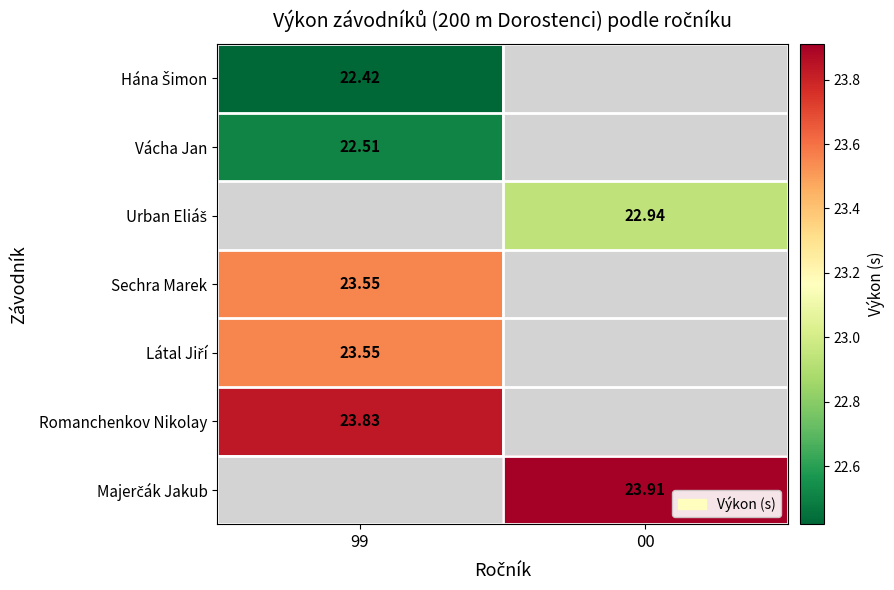

Which label corresponds to the largest value in the chart?

00